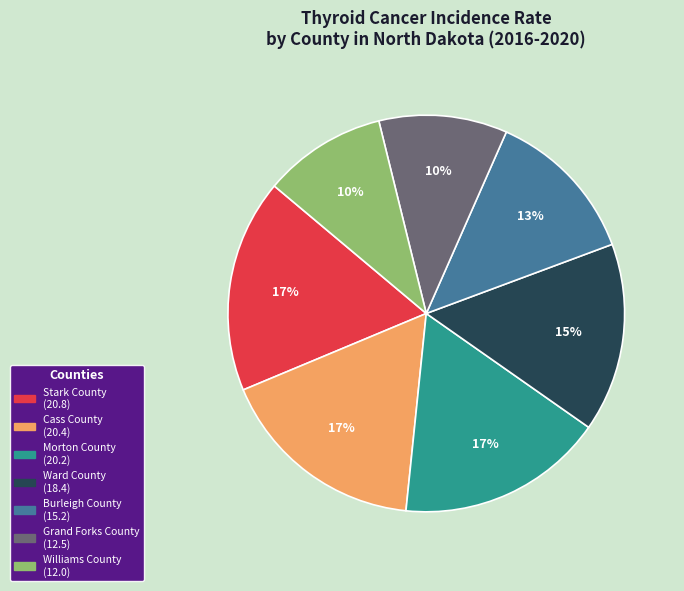

Do Burleigh County and Williams County together represent more than half of the pie?

No